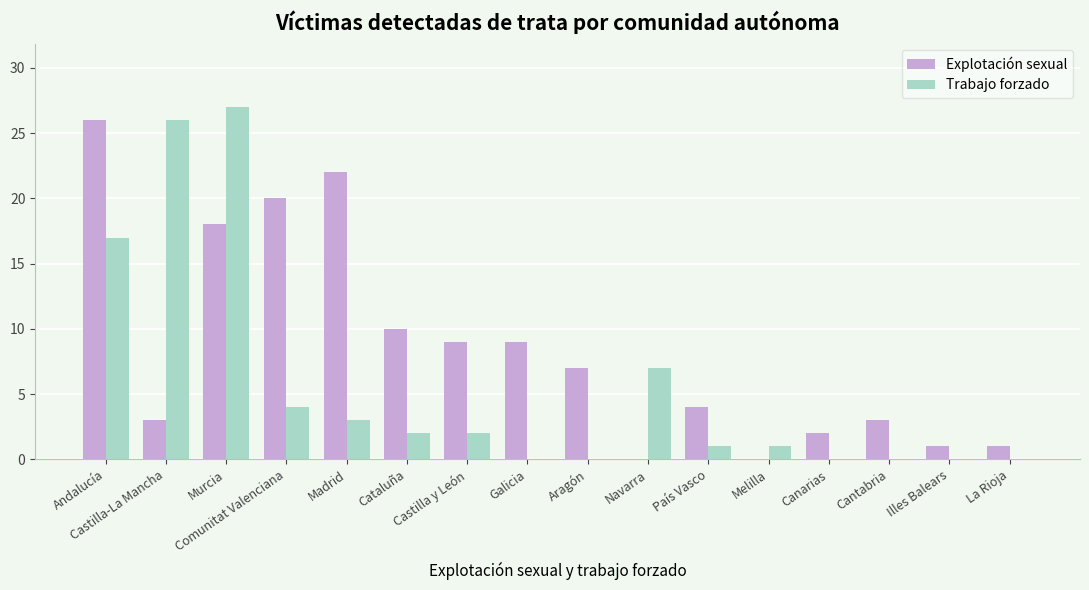

Which category has the highest value in the Explotación sexual series?

Andalucía